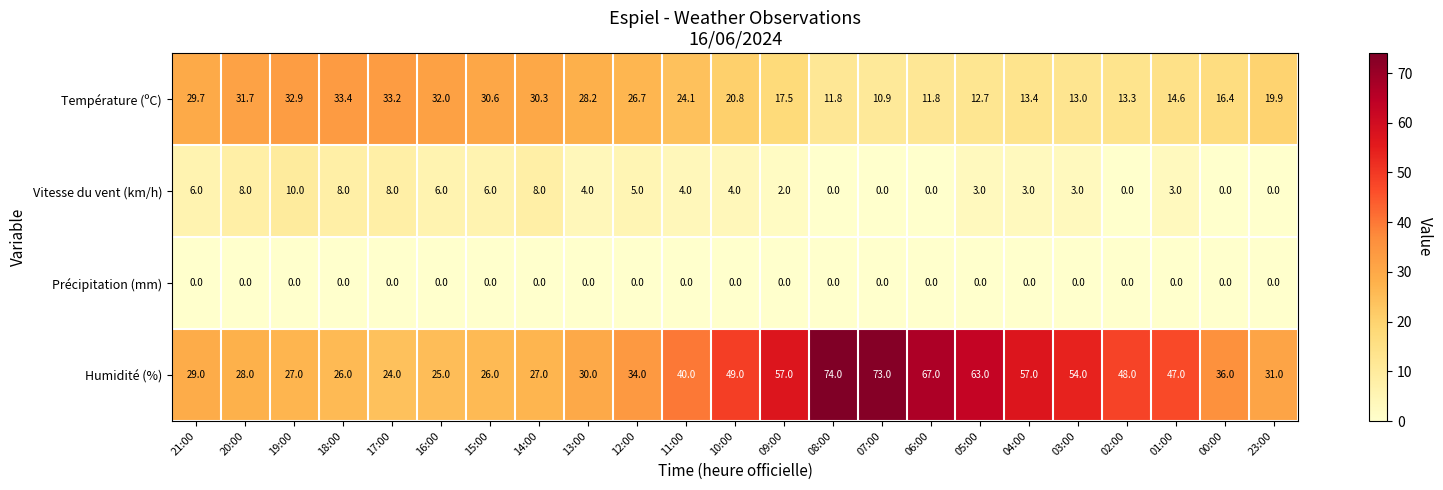

Where is Humidité (%) nearest to the value 49?

10:00